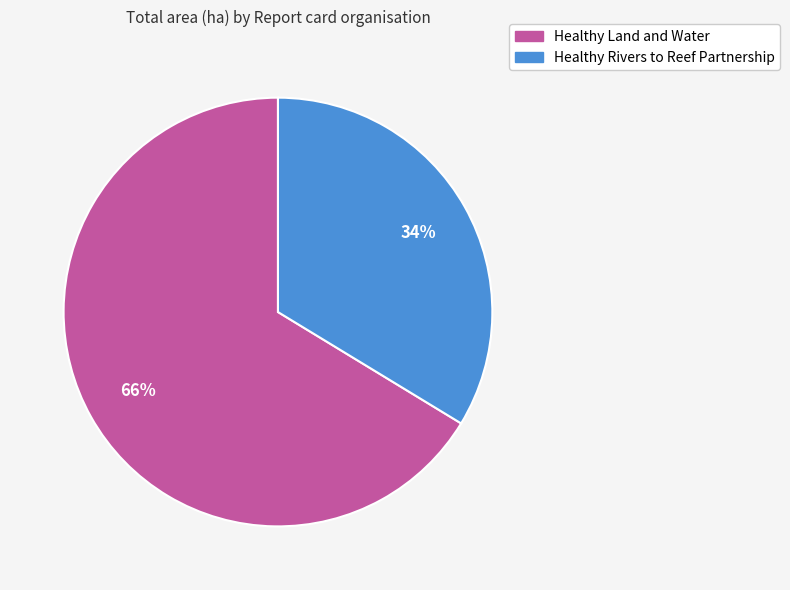

To the nearest percent, what portion does Healthy Land and Water represent?

66%